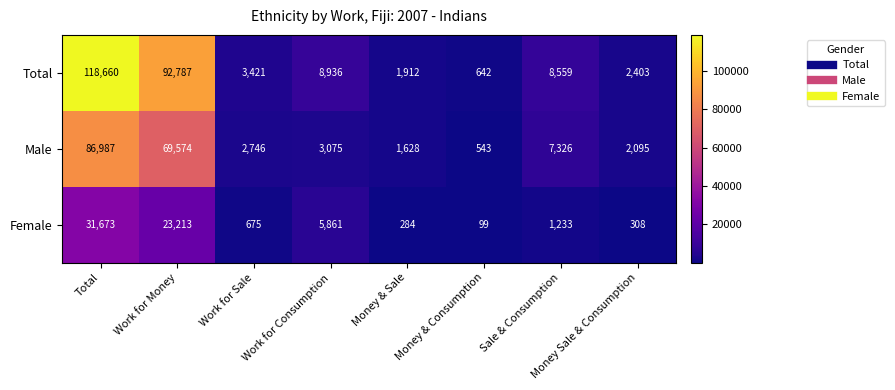

How many data points in Male are less than 3075?

4